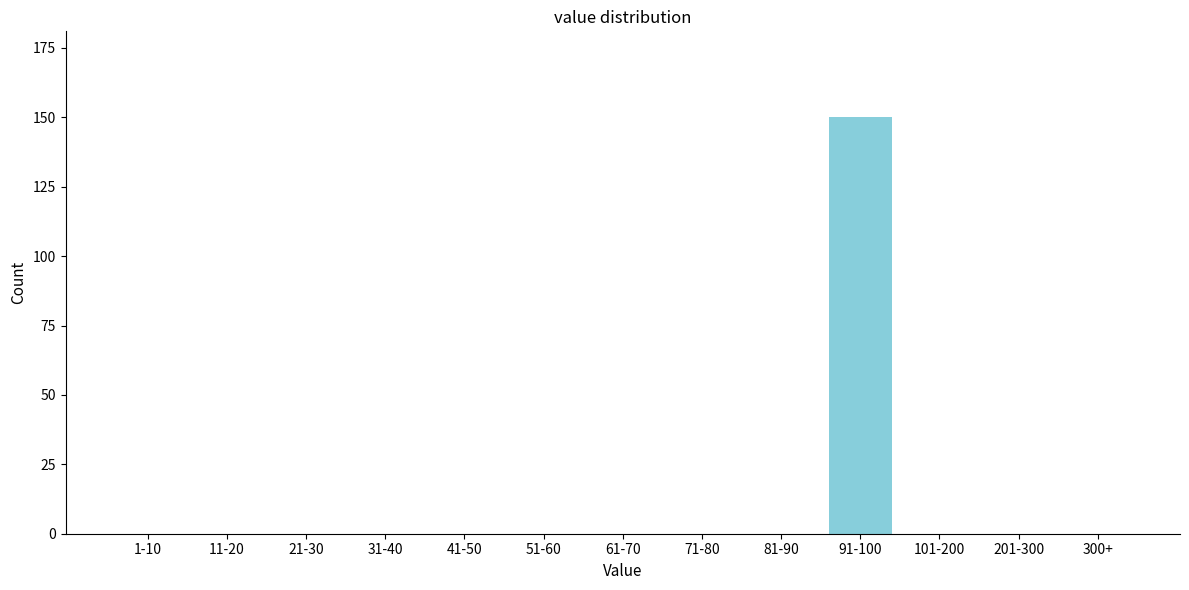

Reading left to right, list all the values displayed in this chart.

1-10=0	11-20=0	21-30=0	31-40=0	41-50=0	51-60=0	61-70=0	71-80=0	81-90=0	91-100=150	101-200=0	201-300=0	300+=0